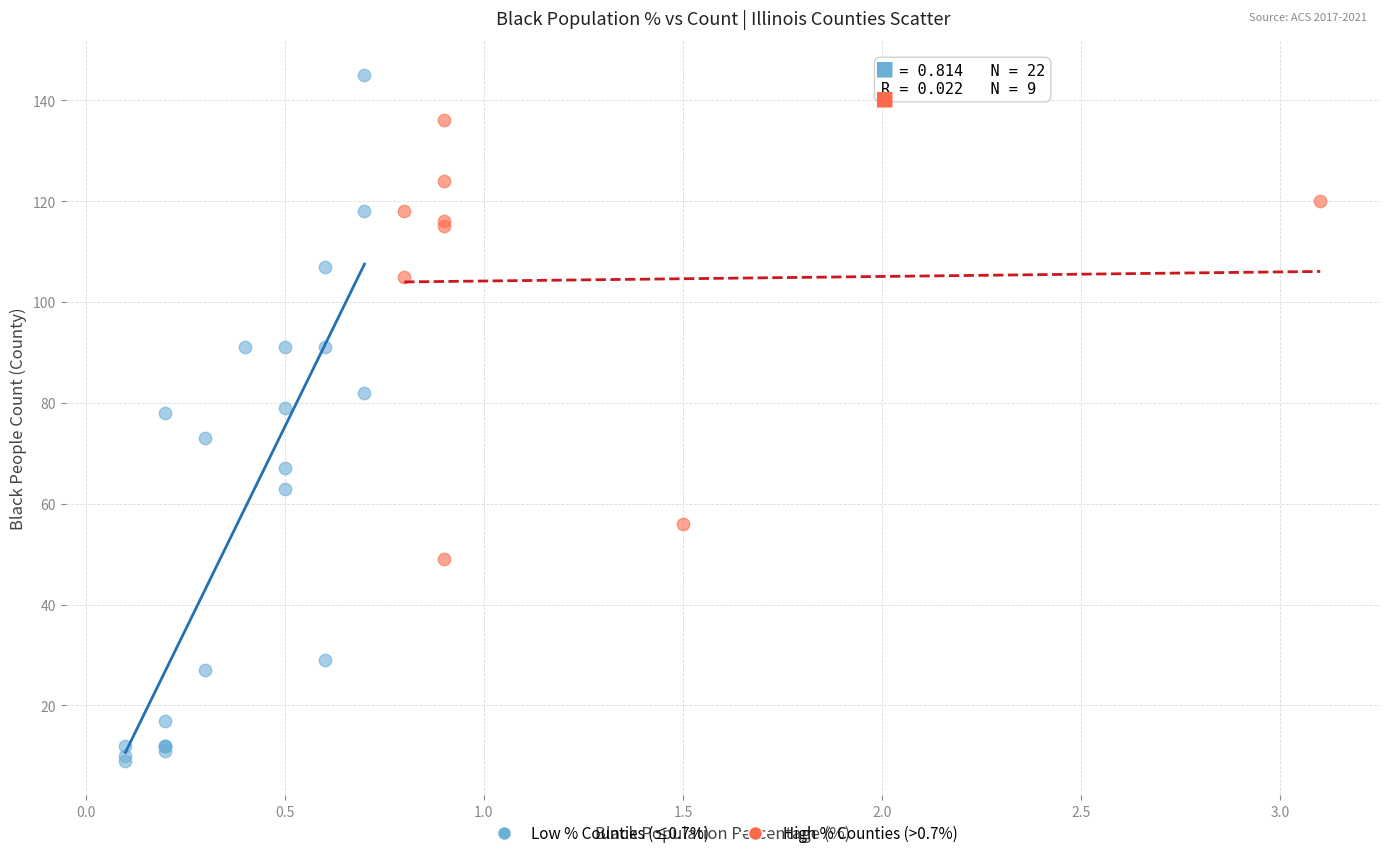

Which series reaches the minimum Y coordinate?

Low % Counties (≤0.7%)